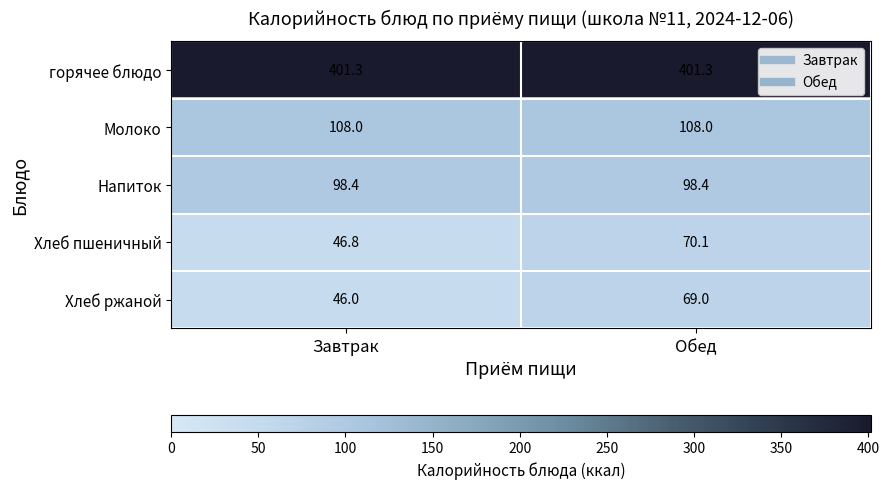

Reading right to left, transcribe all the data shown in this chart.

горячее блюдо: Обед=401.3	Завтрак=401.3
Молоко: Обед=108.0	Завтрак=108.0
Напиток: Обед=98.4	Завтрак=98.4
Хлеб пшеничный: Обед=70.1	Завтрак=46.8
Хлеб ржаной: Обед=69.0	Завтрак=46.0